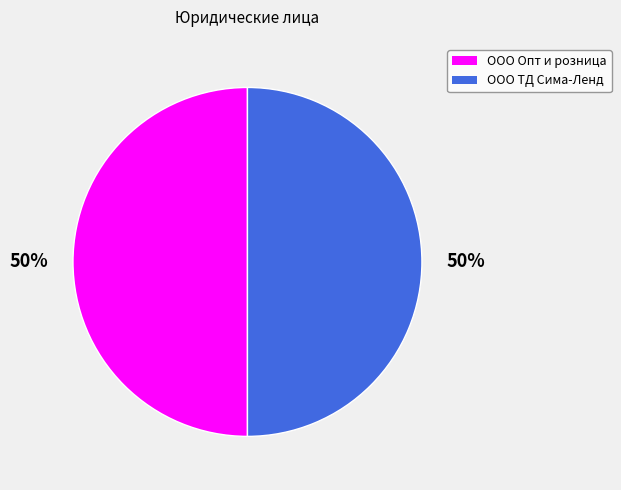

What is the ratio of the value at ООО ТД Сима-Ленд to the value at ООО Опт и розница?

1.0